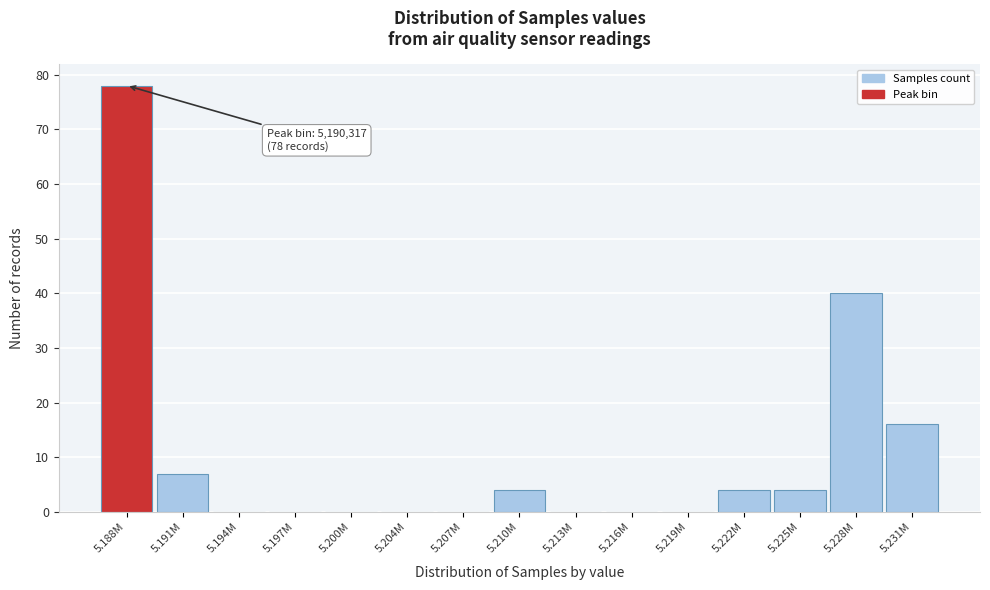

Where is the data nearest to the value 39?

5.228M